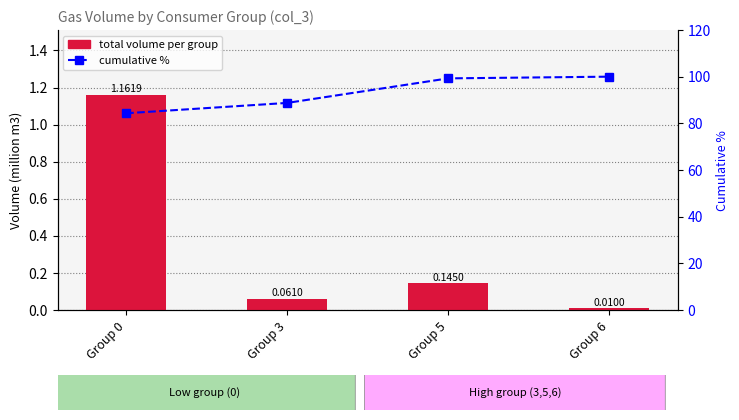

What is the value of the cumulative % bar at the 3rd from the left?

99.3